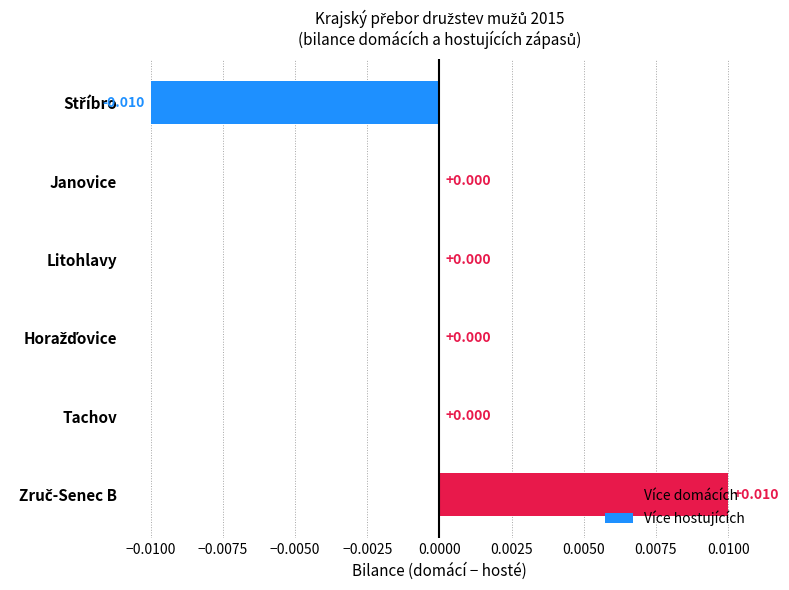

Count the number of categories in the chart.

6